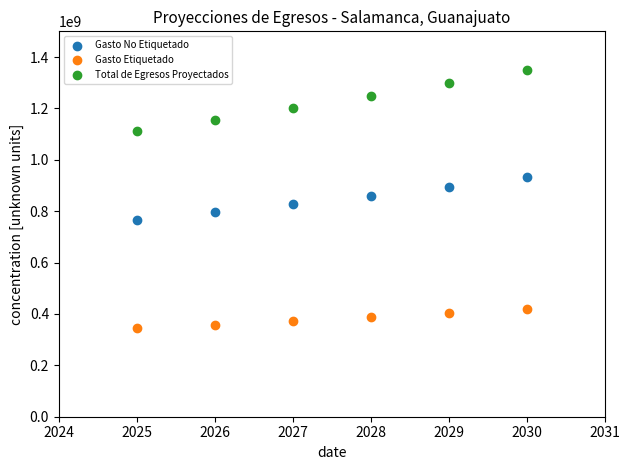

Across all data points, what is the range of Y values (max minus min)?

1005966850.1